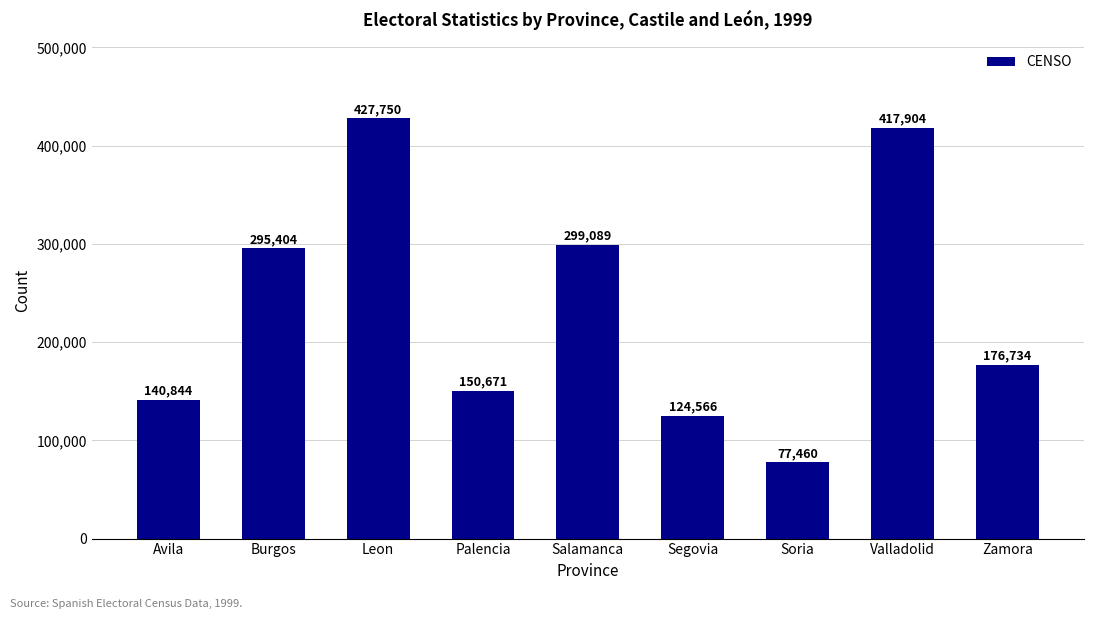

What position from the right is Segovia?

4